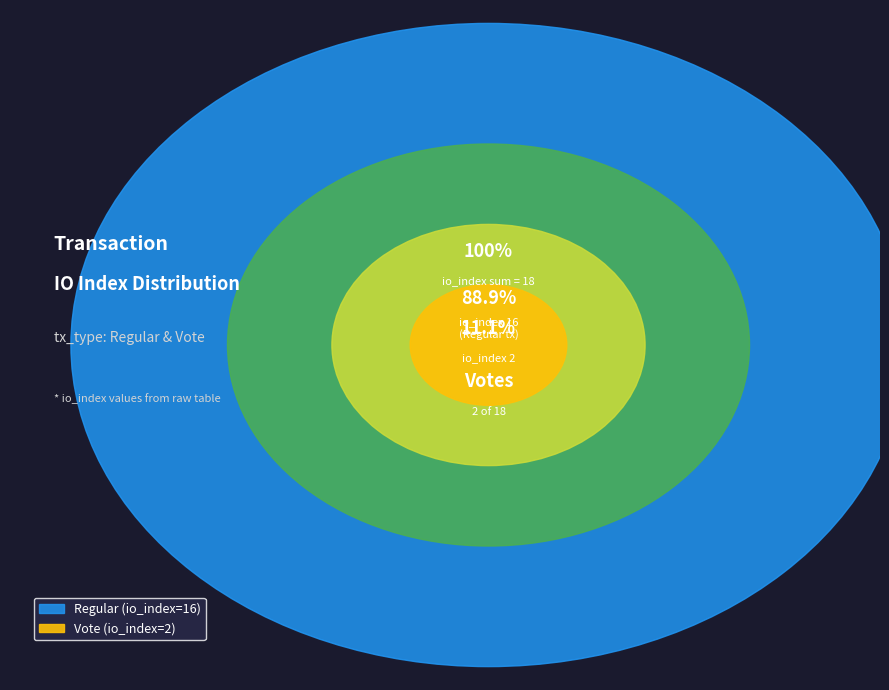

What is the largest slice in the pie chart?

tx_index_16 (Regular)